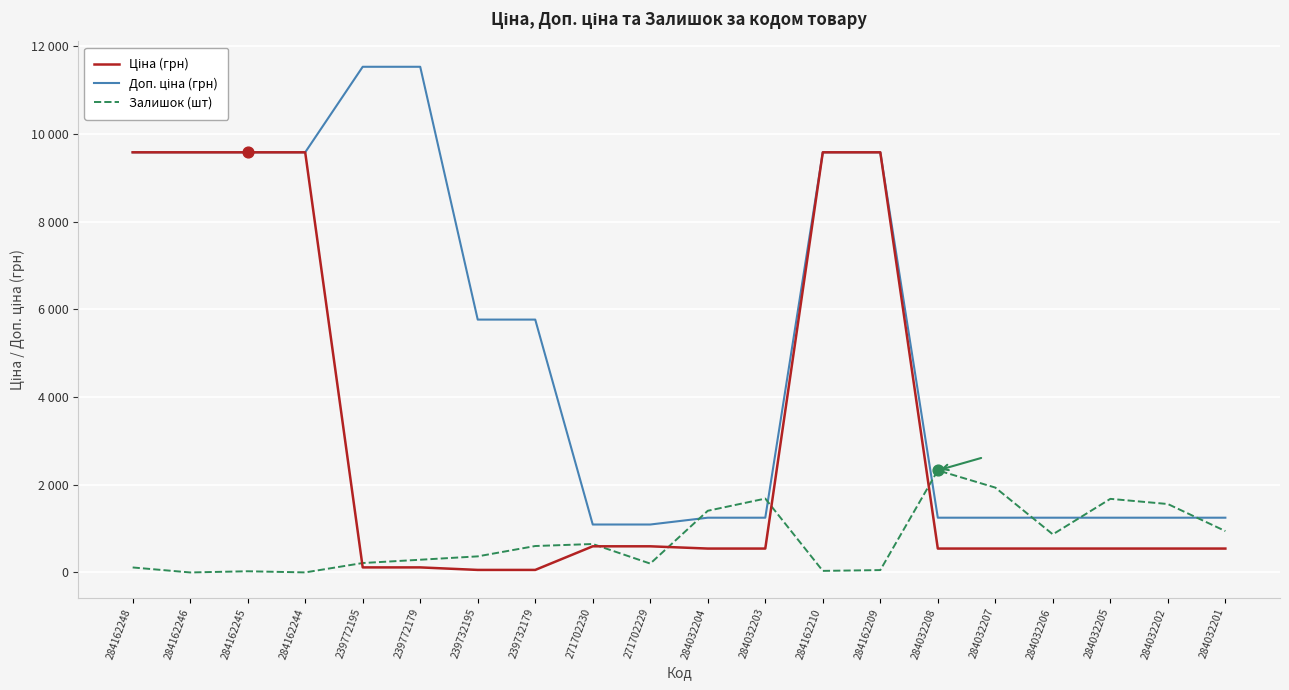

Is this an area chart (filled region under the line)?

No